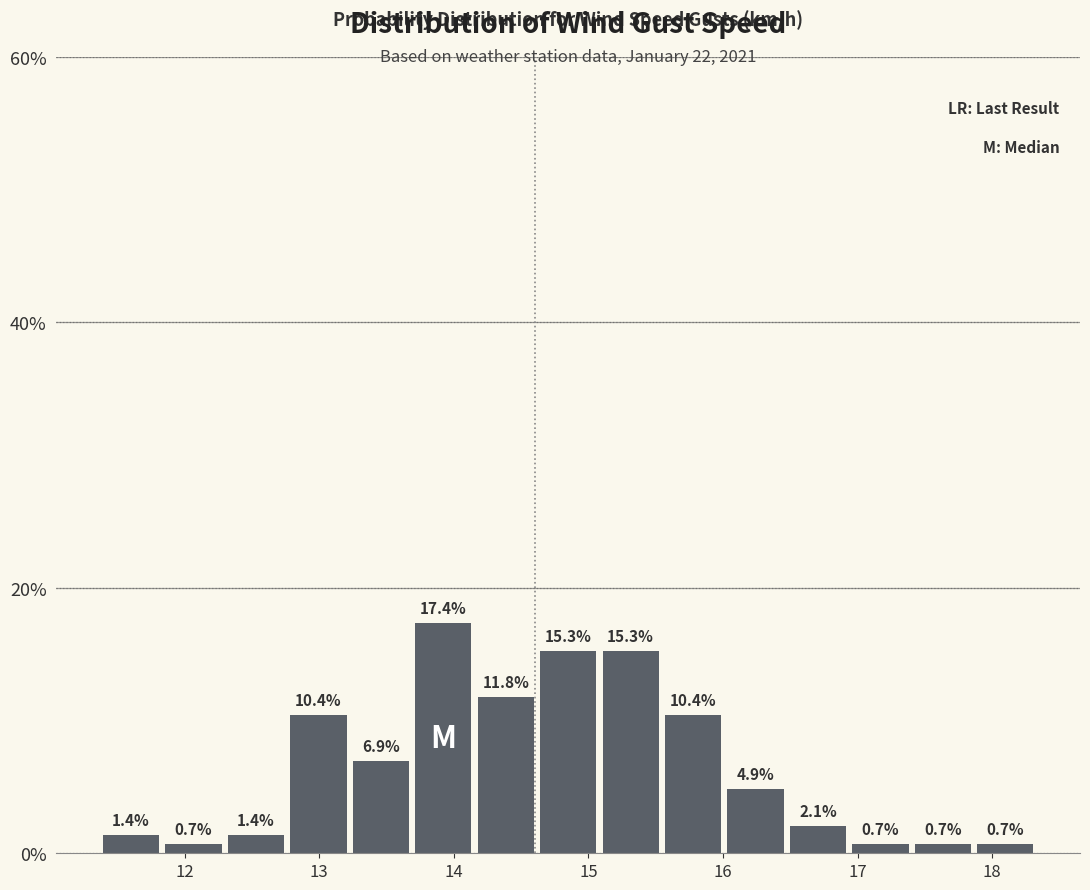

Reading left to right, list every bar in this chart as the range it spans on the x-axis followed by its height. The bar edges are not printed on the chart, so give them approximately, as read against the axis.

11.4 to 11.8: 1.4
11.8 to 12.3: 0.7
12.3 to 12.8: 1.4
12.8 to 13.2: 10.4
13.2 to 13.7: 6.9
13.7 to 14.2: 17.4
14.2 to 14.6: 11.8
14.6 to 15.1: 15.3
15.1 to 15.5: 15.3
15.5 to 16.0: 10.4
16.0 to 16.5: 4.9
16.5 to 16.9: 2.1
16.9 to 17.4: 0.7
17.4 to 17.9: 0.7
17.9 to 18.3: 0.7